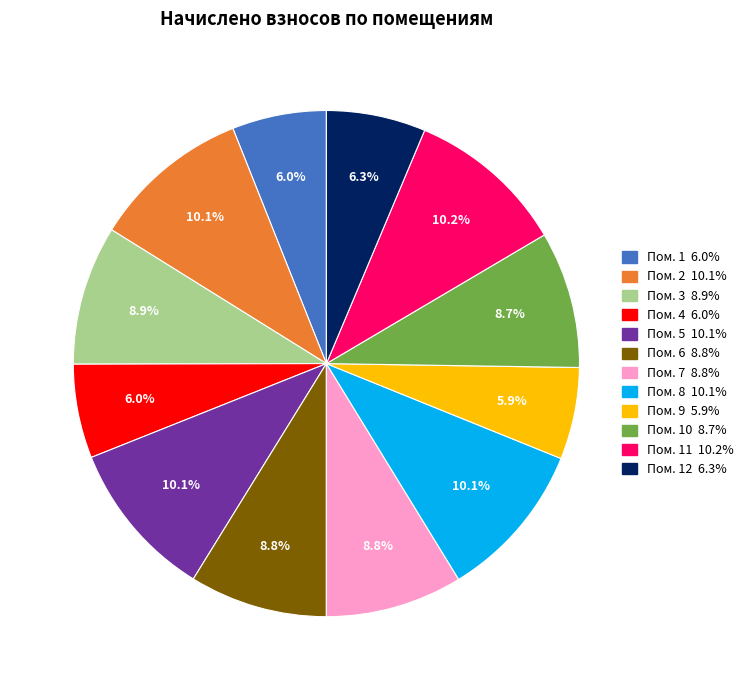

Is there a majority slice in this chart?

No